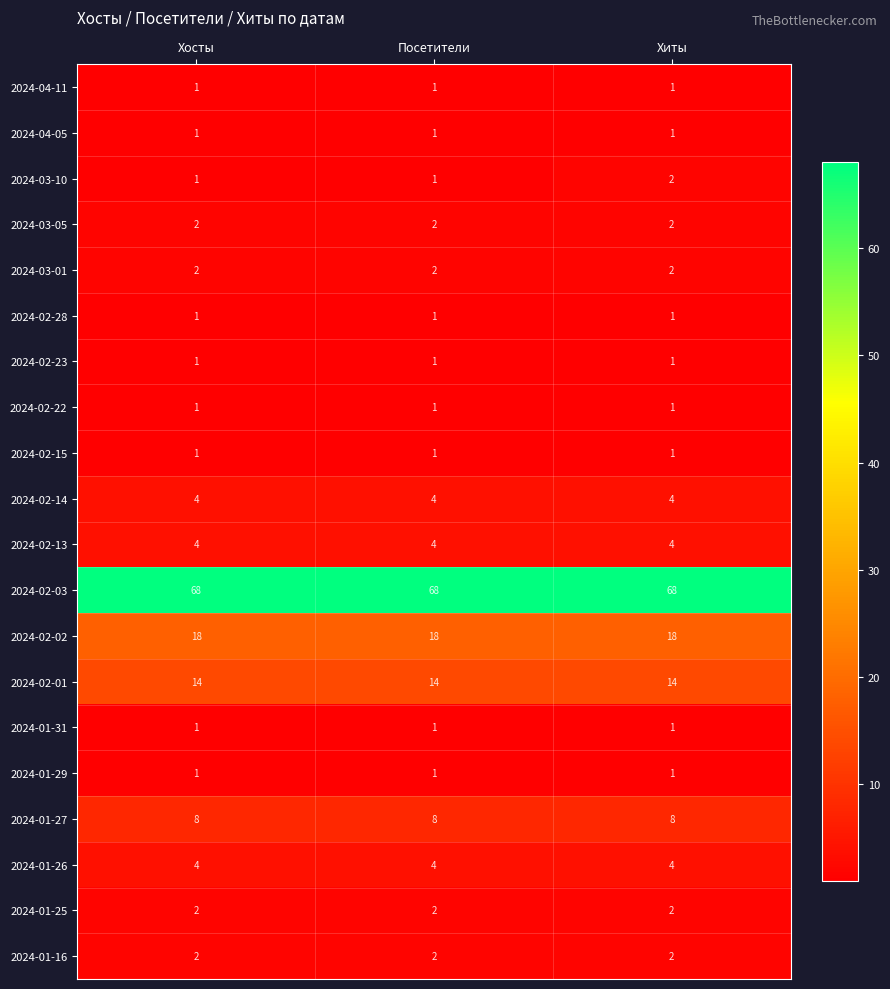

Which series changed the most between Посетители and Хиты?

2024-03-10